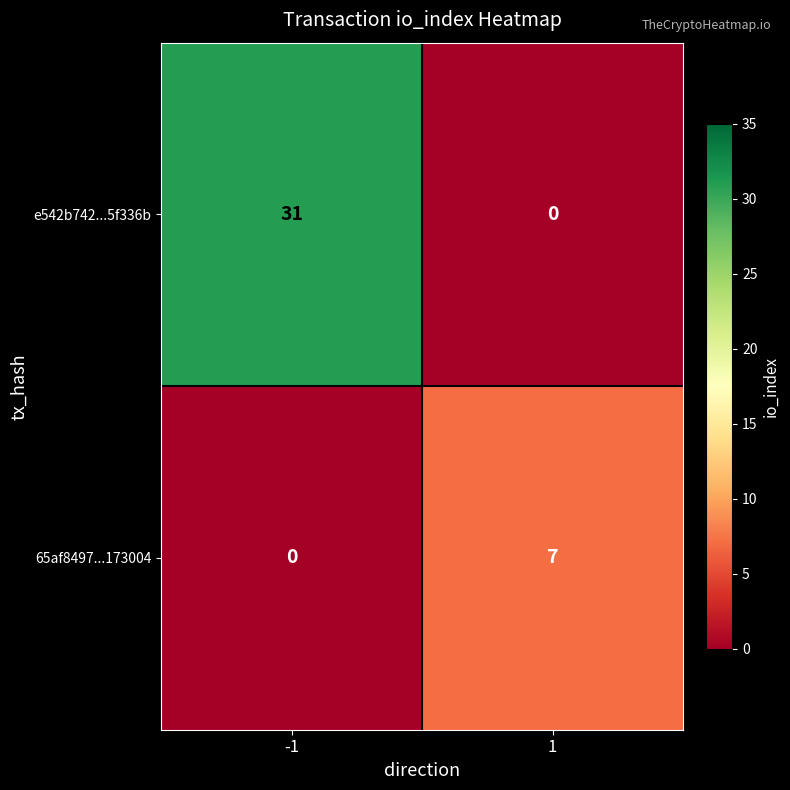

What value does the e542b742...5f336b series have at -1, to the nearest 5?

30